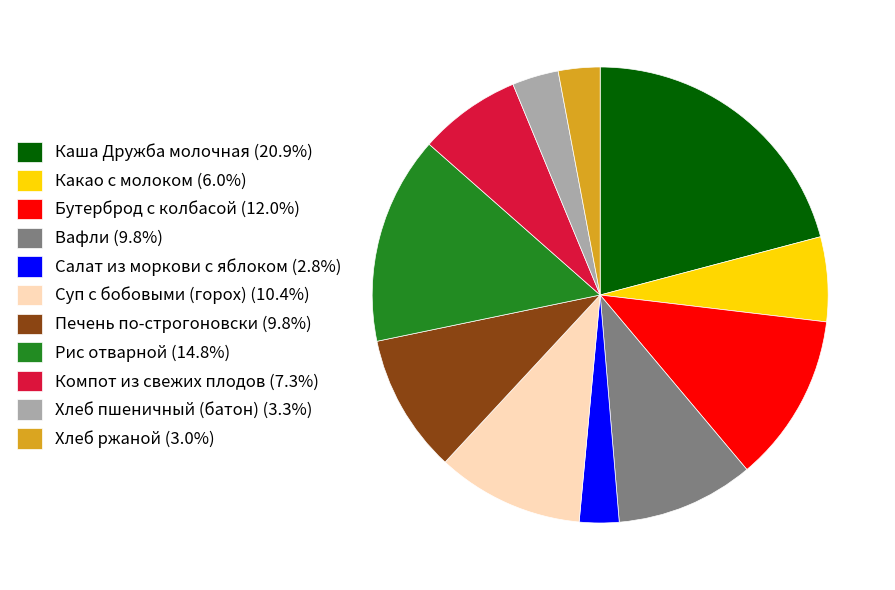

How many slices are in this pie chart?

11